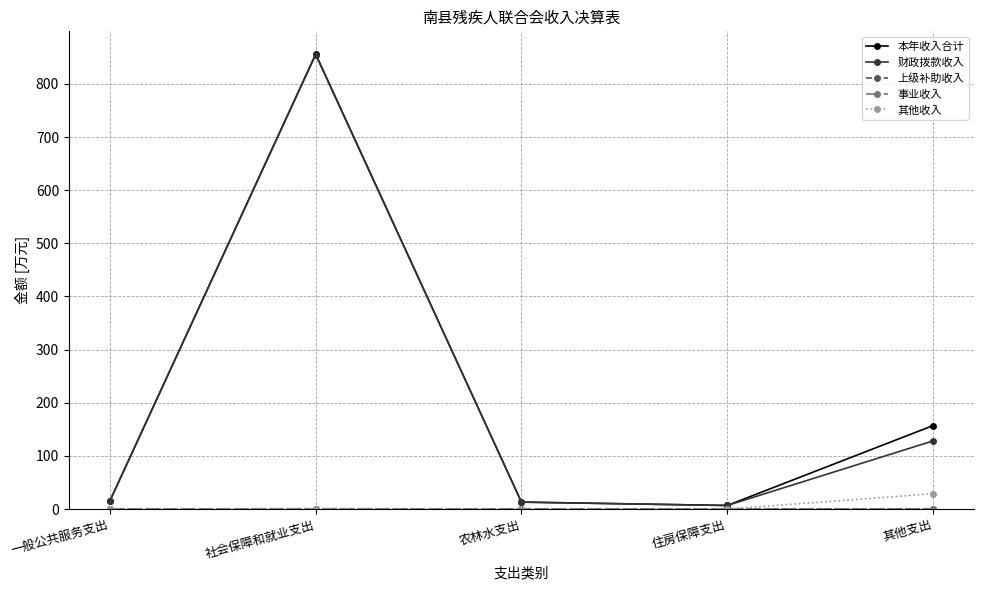

How many lines are shown in the chart?

5